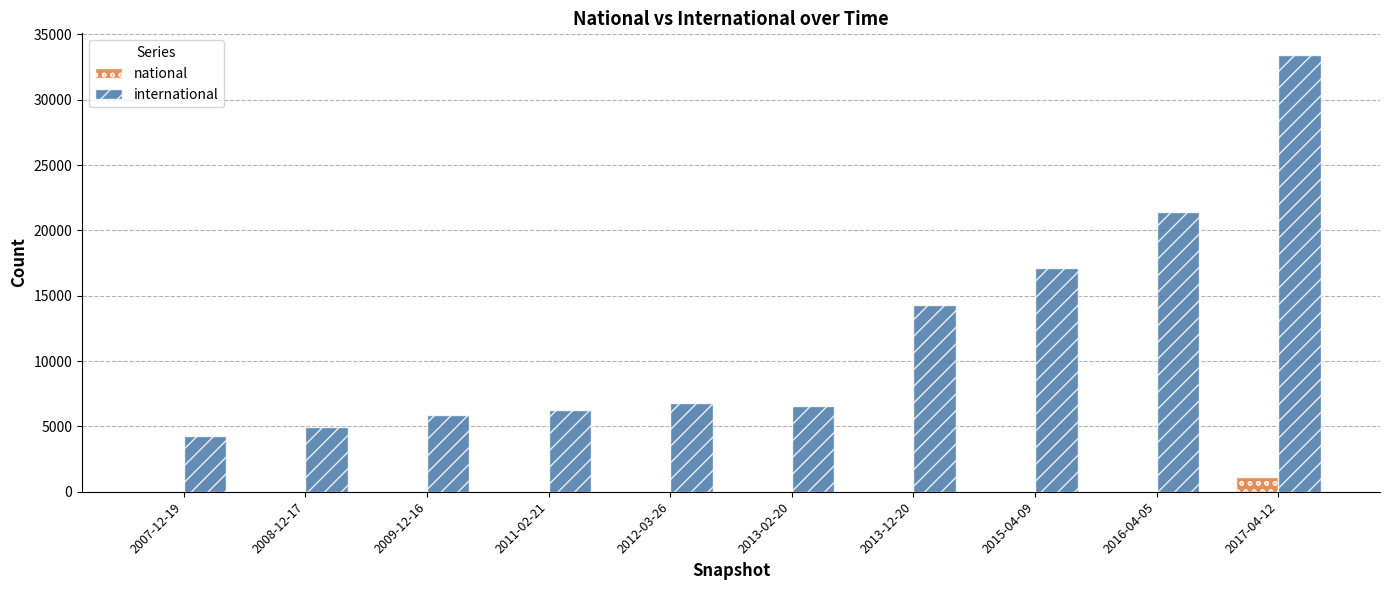

Read the international value at 2015-04-09.

17116